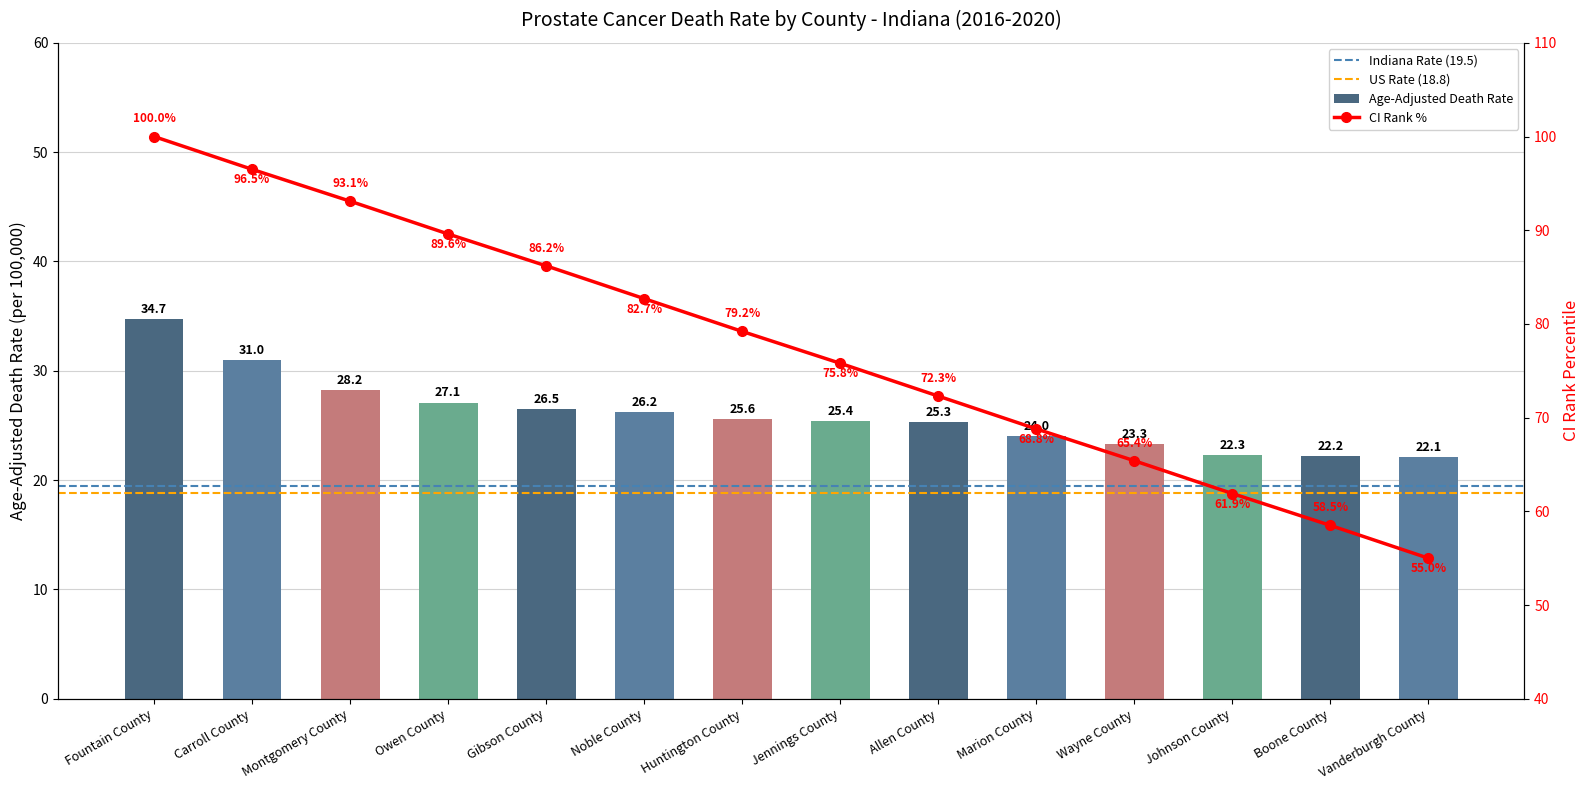

Reading right to left, list all the values displayed in this chart.

22.1	22.2	22.3	23.3	24.0	25.3	25.4	25.6	26.2	26.5	27.1	28.2	31.0	34.7